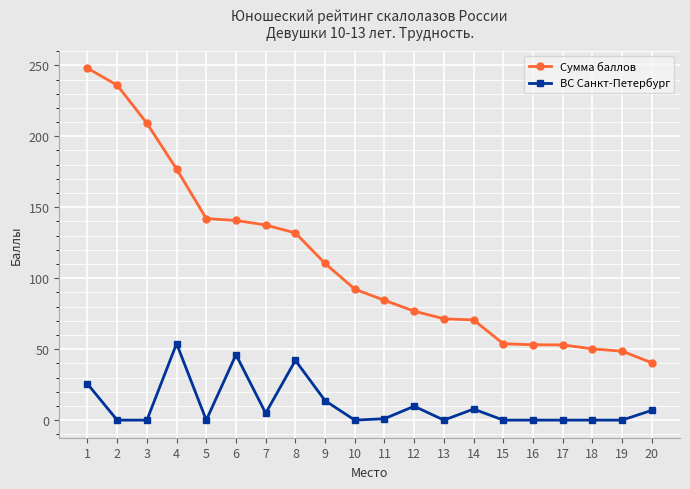

At which label does ВС Санкт-Петербург first exceed 1?

1